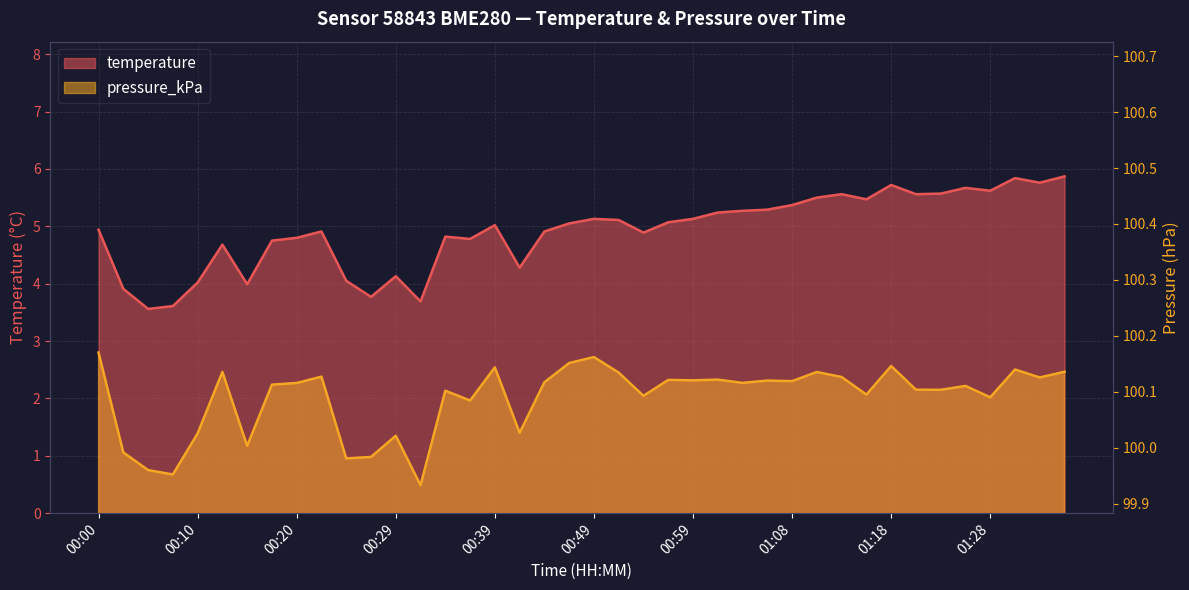

Which series changed the most between 00:44 and 01:11?

temperature